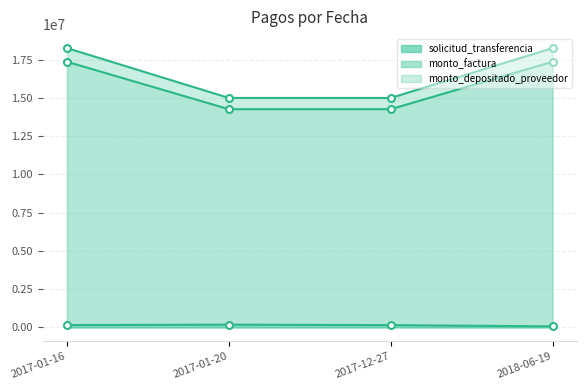

List the labels in order of monto_depositado_proveedor value, largest first.

2017-01-16, 2018-06-19, 2017-01-20, 2017-12-27